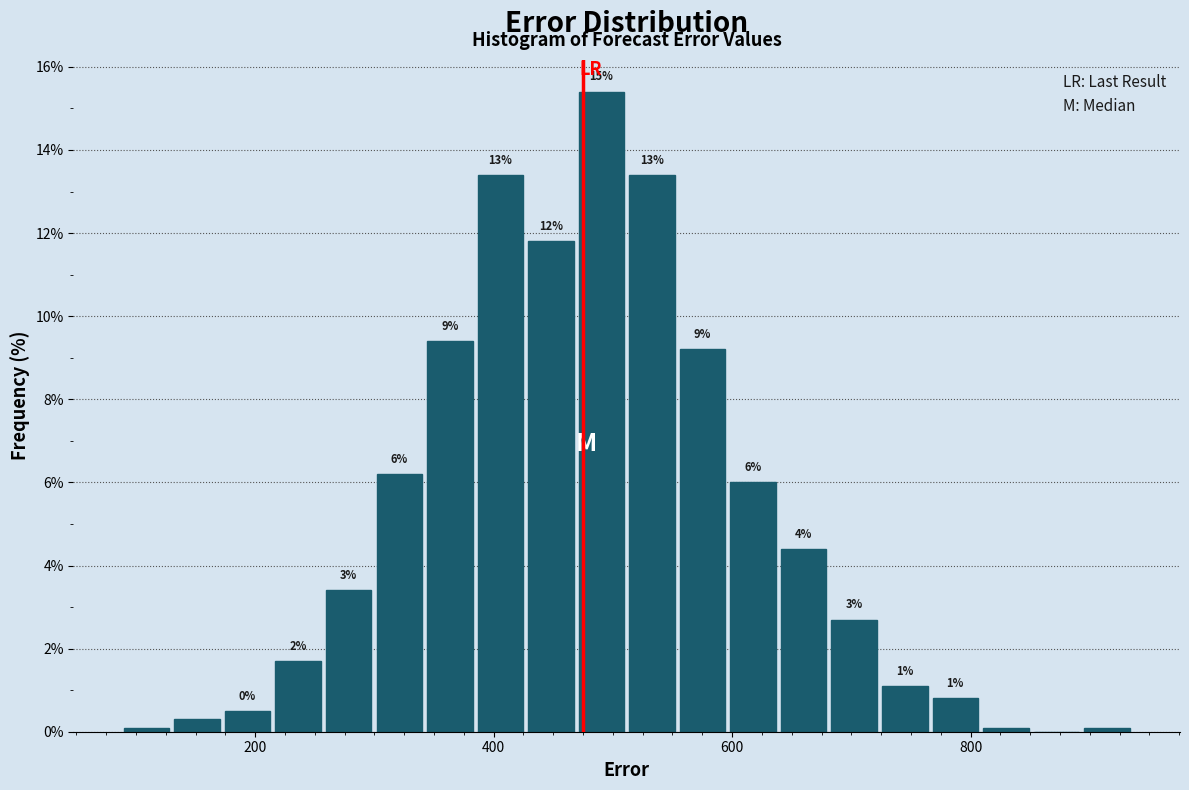

Around what value on the x-axis is the tallest bar? Give the approximate position of its centre, as read against the axis.

500